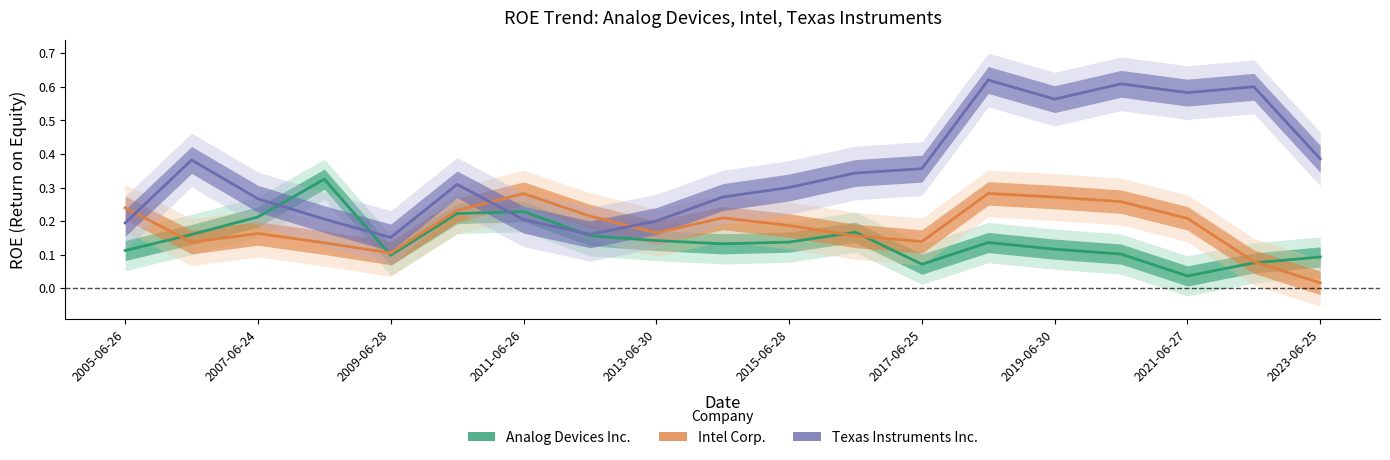

What position from the right is 2023-06-25?

1